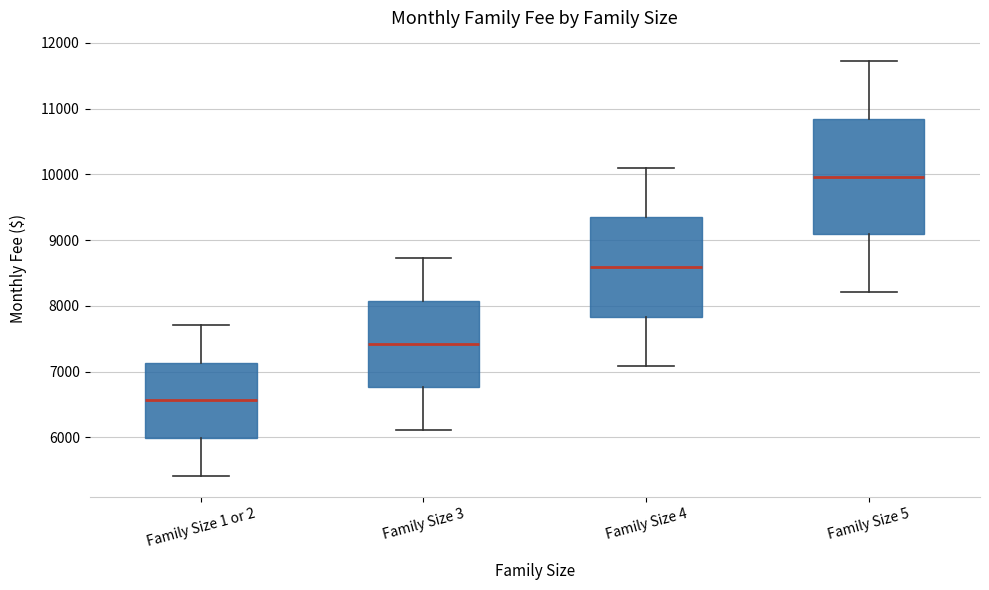

Reading left to right, transcribe this box plot: for each box, give where its median line is, the range the box spans, and where its two whiskers end, as read against the y-axis. The values are not printed on the chart, so give them approximately, as read against the axis.

Family Size 1 or 2: median 6600, box 6000 to 7100, whiskers 5400 to 7700
Family Size 3: median 7400, box 6800 to 8100, whiskers 6100 to 8700
Family Size 4: median 8600, box 7800 to 9300, whiskers 7100 to 10100
Family Size 5: median 10000, box 9100 to 10800, whiskers 8200 to 11700